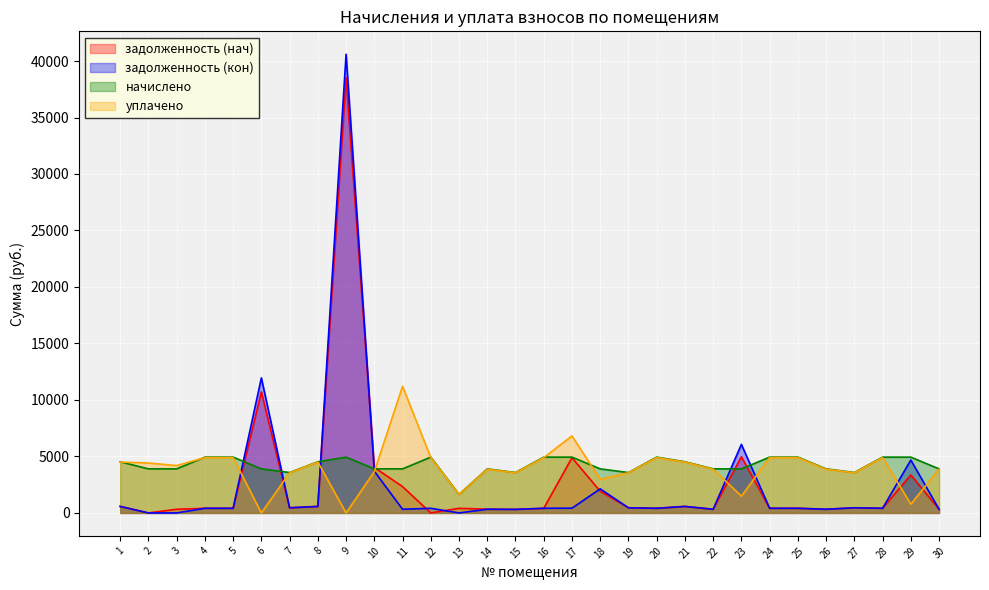

At which category is the sum across all series the highest?

9